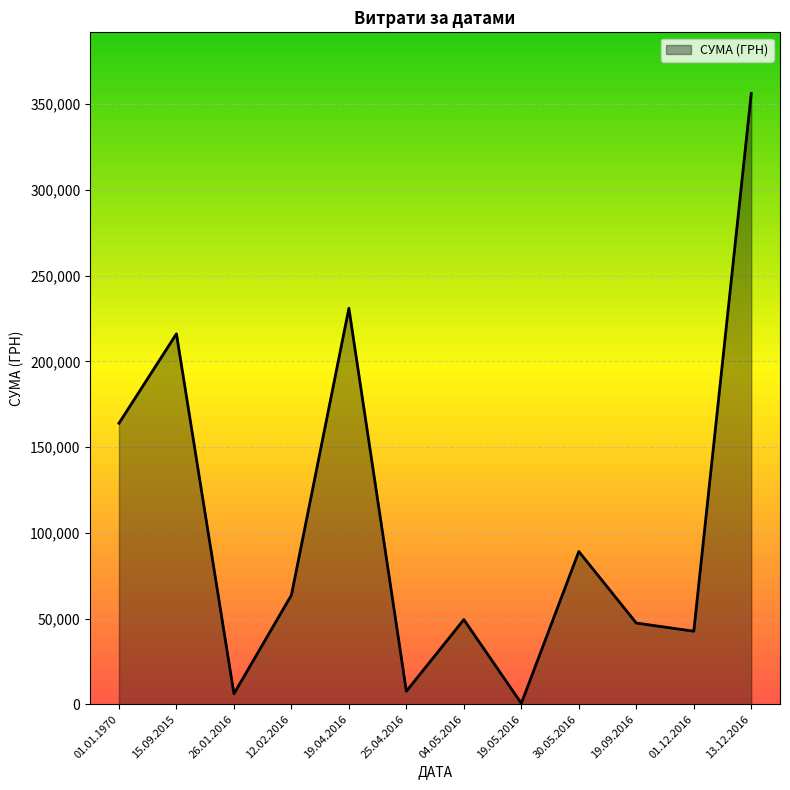

True or false: there are more than 1 points higher than both neighbors.

True